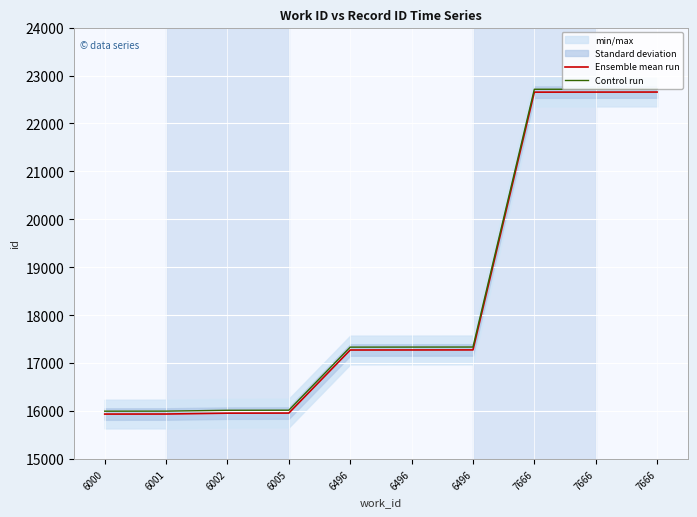

Does the chart display data point markers on the line(s)?

No